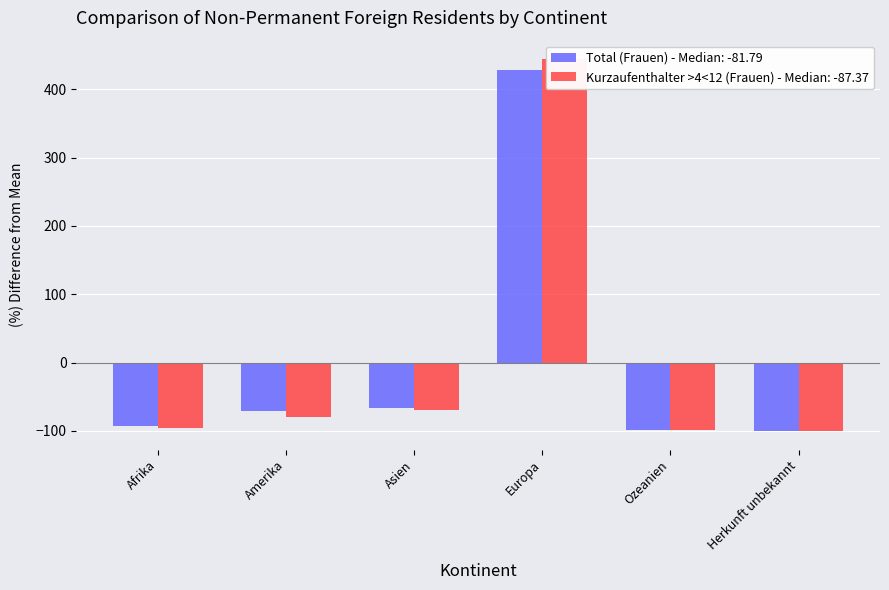

Rank the series by their average value, from lowest to highest.

Total (Frauen), Kurzaufenthalter >4<12 (Frauen)